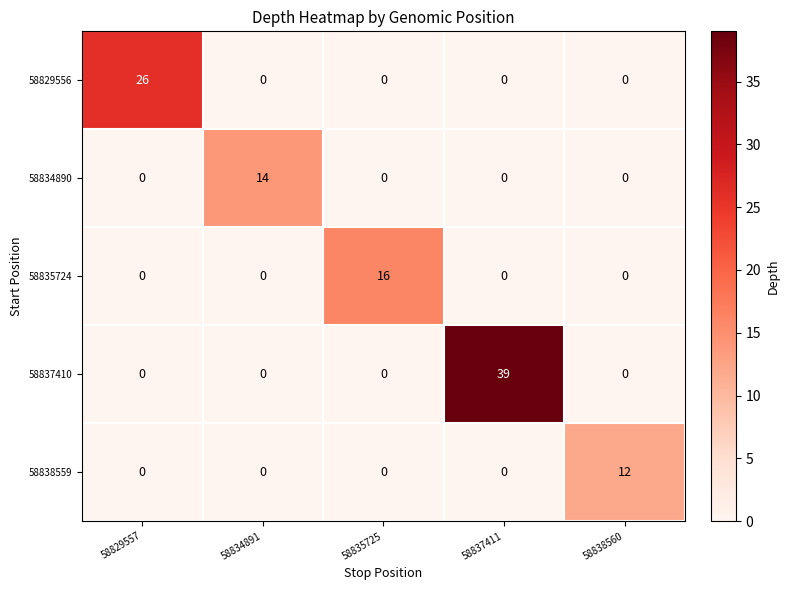

The value of 58829556 at 58835725 is 0. True or false?

True